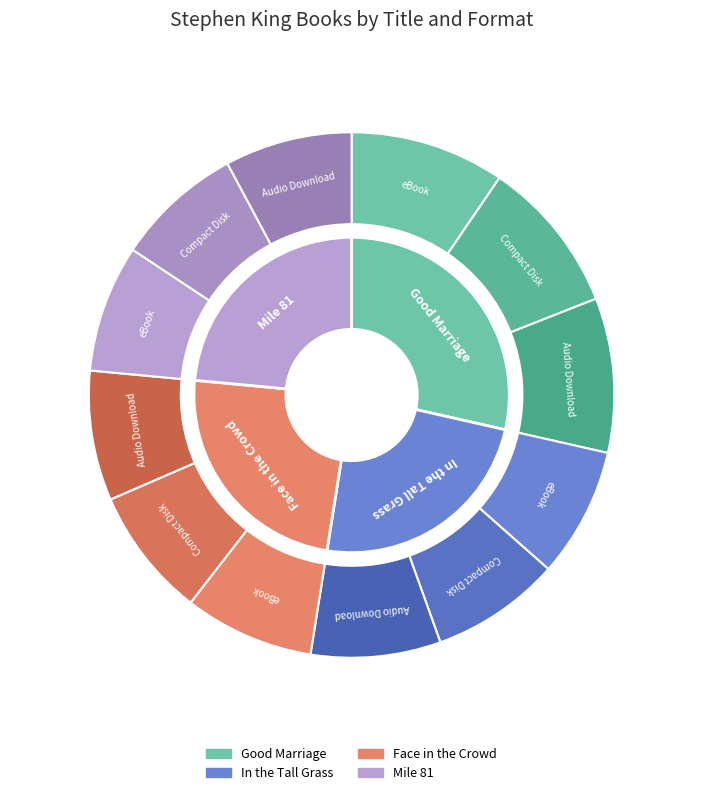

Which slice is the smallest?

Mile 81 (eBook)